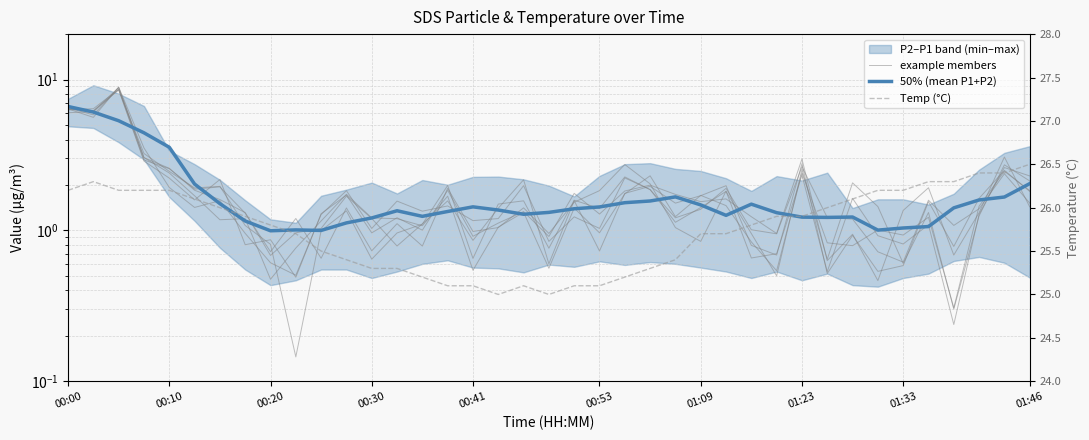

True or false: Temp (°C) and example members cross at least once.

False